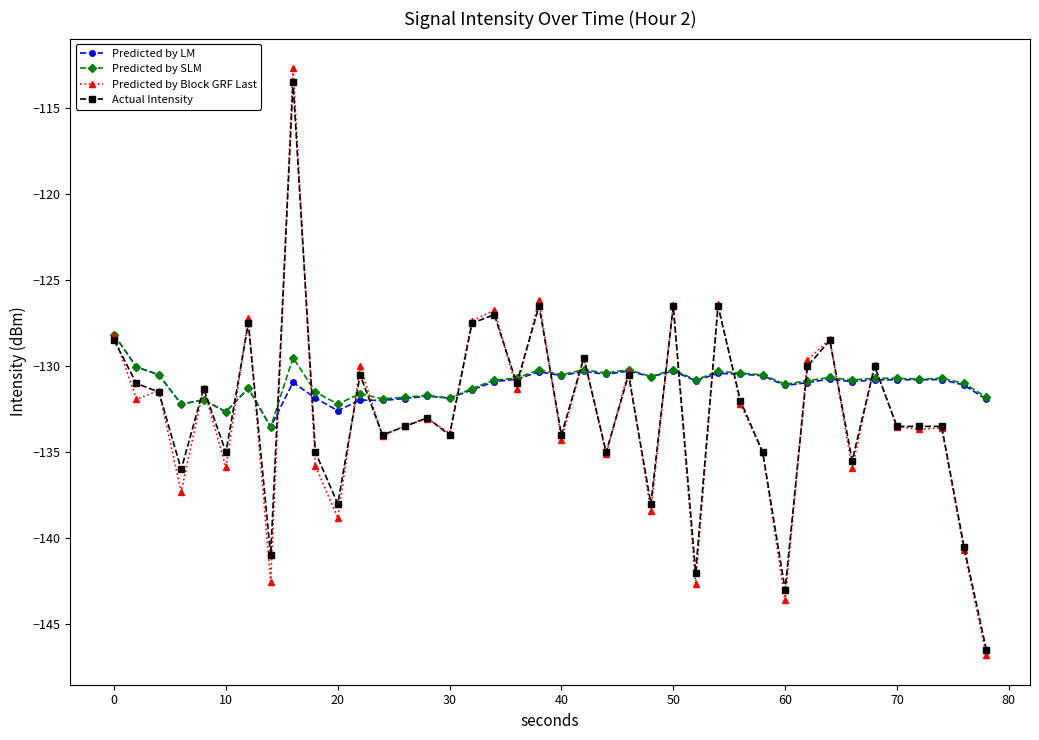

What is the value of the Predicted by Block GRF Last point at the 32nd from the left?

-129.6